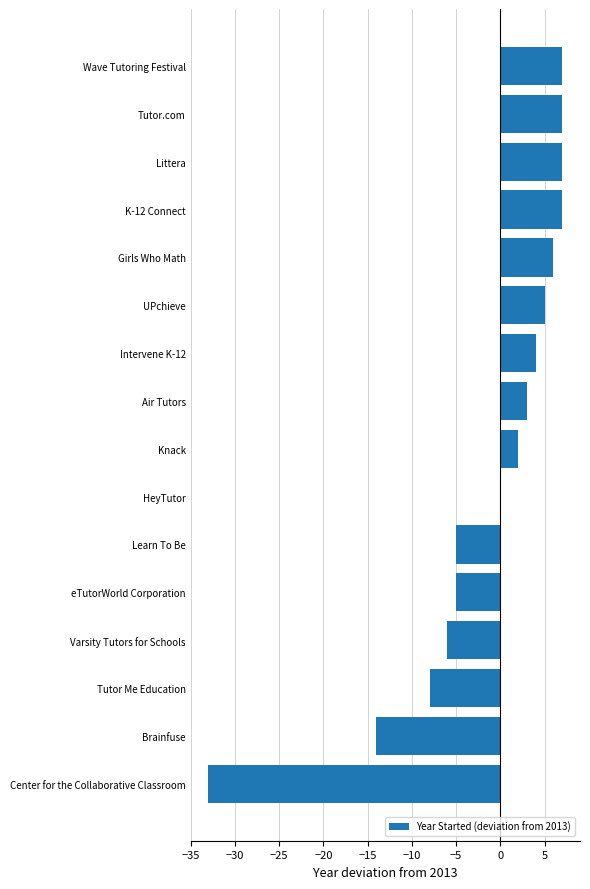

Reading top to bottom, extract all data points from this chart.

Wave Tutoring Festival=7	Tutor.com=7	Littera=7	K-12 Connect=7	Girls Who Math=6	UPchieve=5	Intervene K-12=4	Air Tutors=3	Knack=2	HeyTutor=0	Learn To Be=-5	eTutorWorld Corporation=-5	Varsity Tutors for Schools=-6	Tutor Me Education=-8	Brainfuse=-14	Center for the Collaborative Classroom=-33